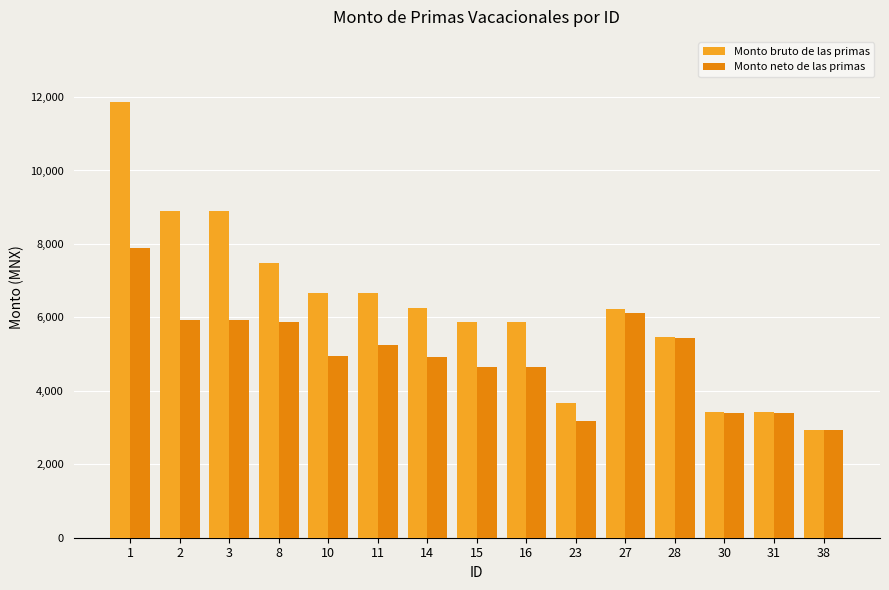

What is the total value across all series at 1?

19749.8